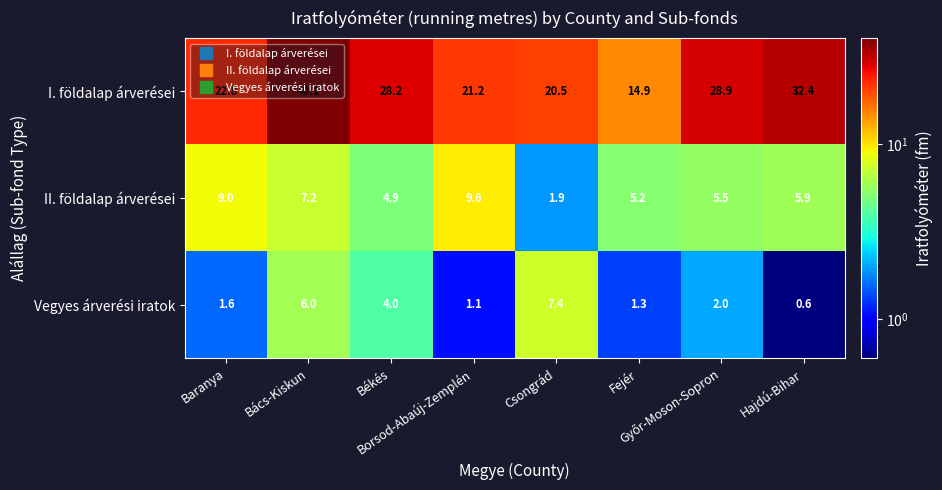

Which series has the widest spread of values?

I. földalap árverései